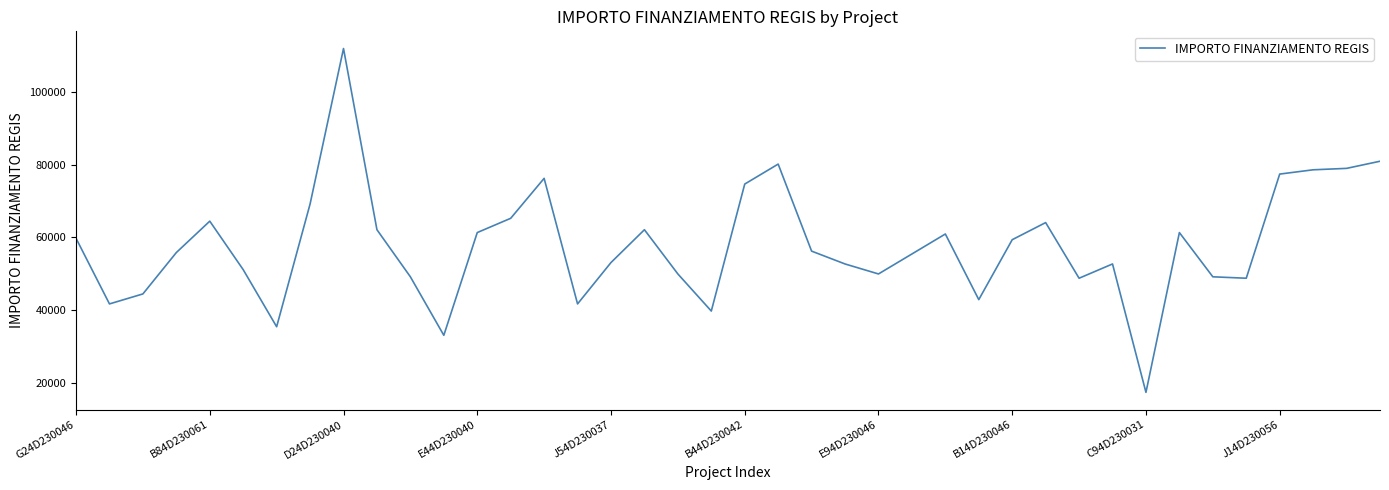

What is the minimum value shown in the chart?

17283.4